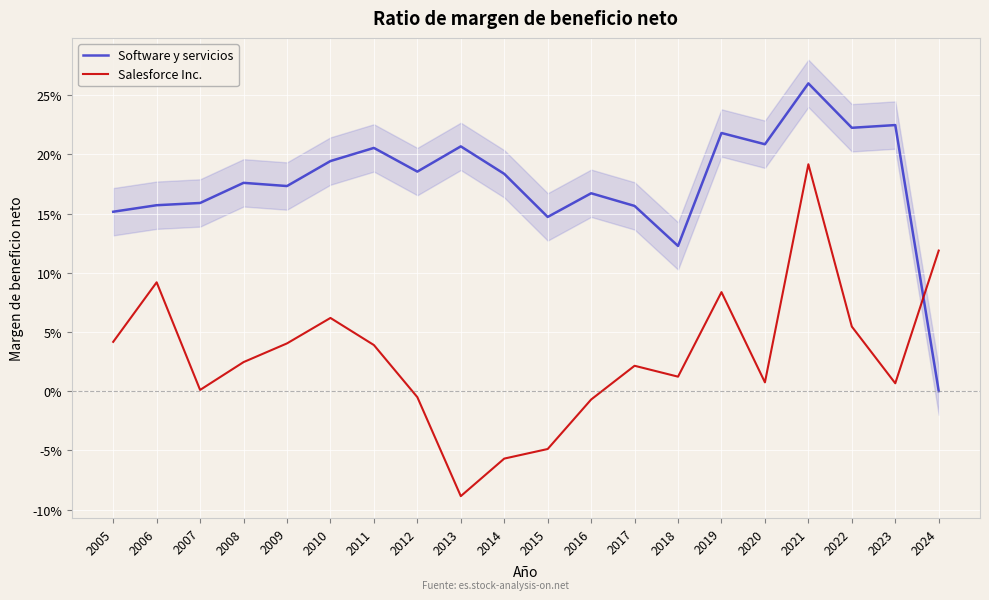

What is the difference between the maximum and minimum values in the Software y servicios series?

0.3